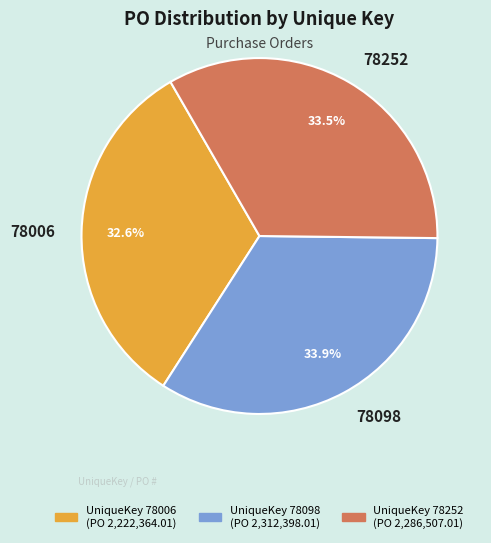

True or false: 78098 accounts for 34% of the total.

True